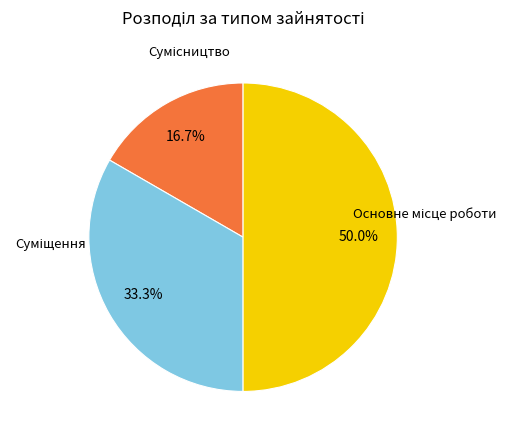

Count the number of slices in the pie.

3